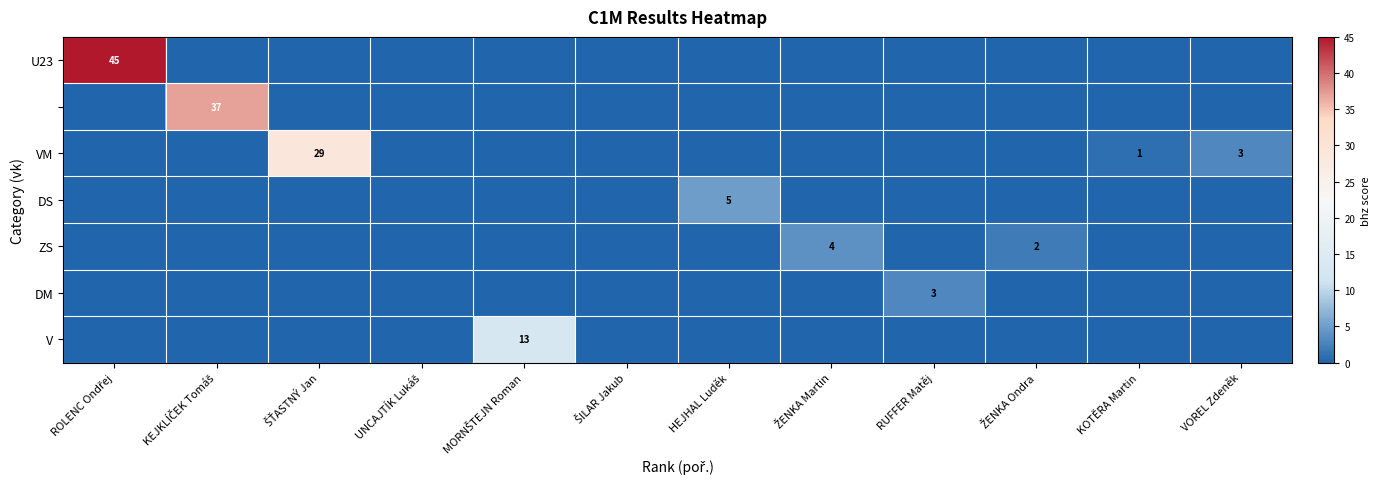

Is it true that V equals 20 at MORNŠTEJN Roman?

False